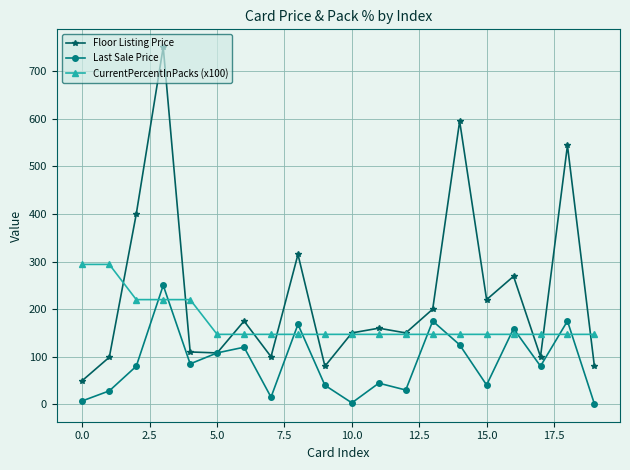

At how many categories does at least one series exceed 479?

3